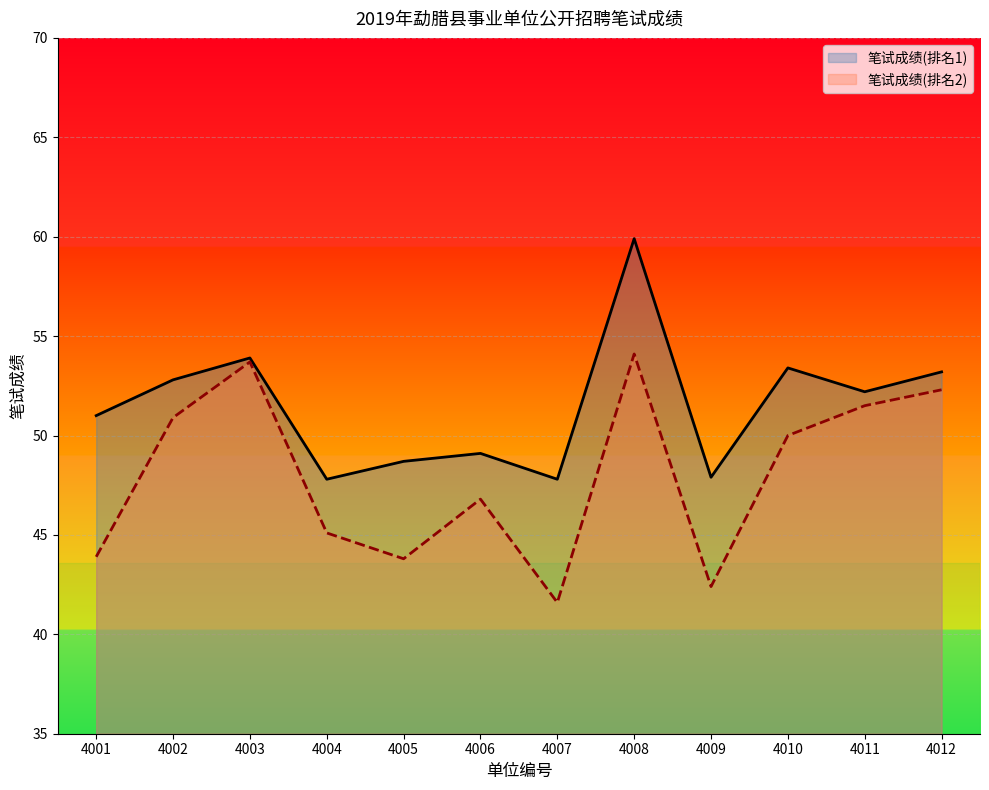

Where is the first local minimum for 笔试成绩(排名1)?

4004